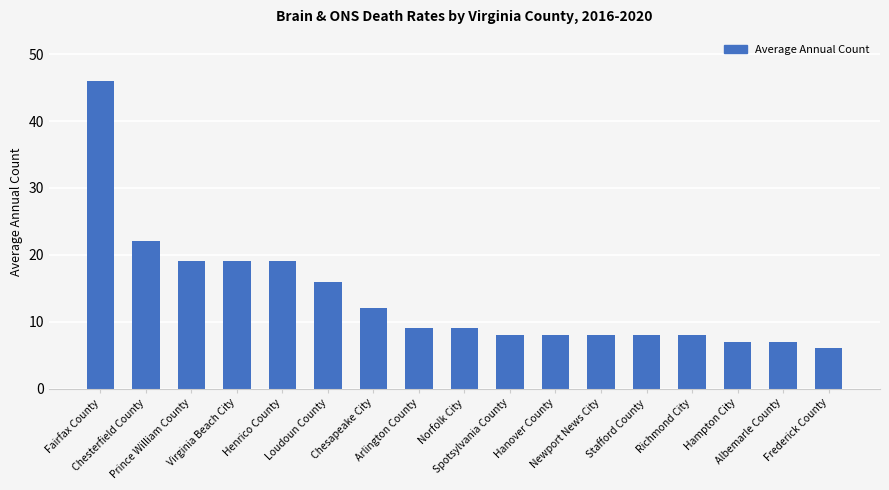

Where is the data nearest to the value 26?

Chesterfield County